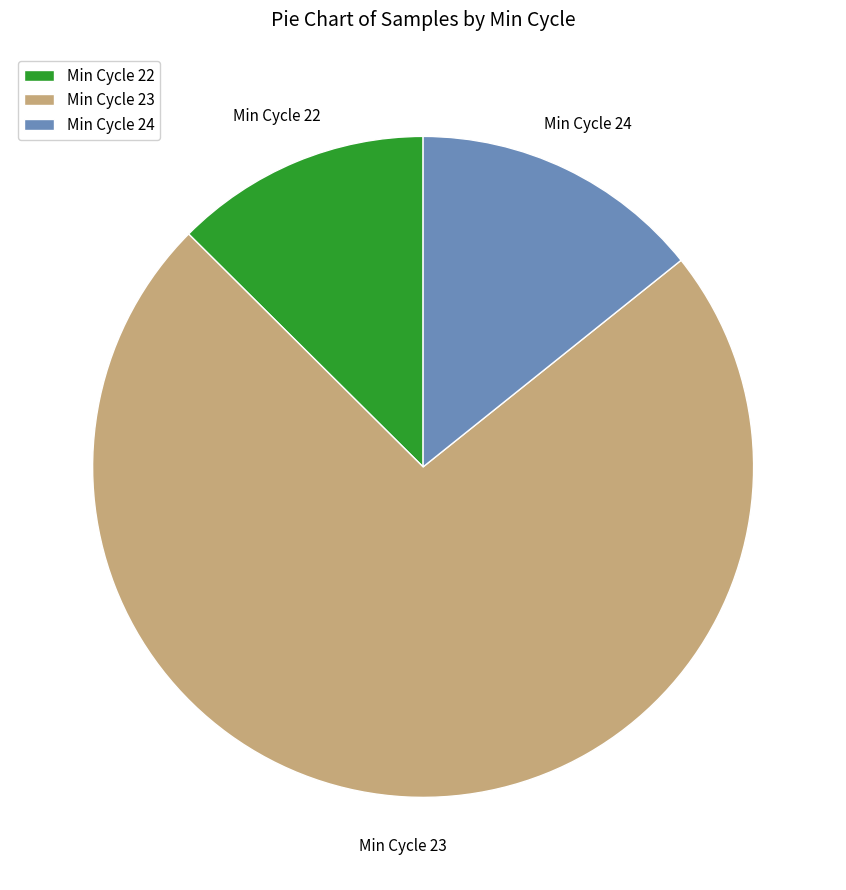

Is the sum of Min Cycle 24 and Min Cycle 22 greater than half?

No